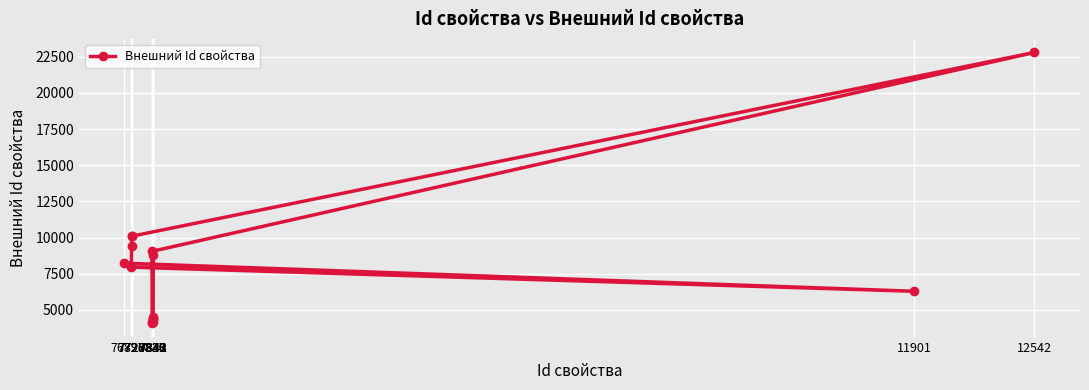

True or false: the data shows 1886 at 11901.

False